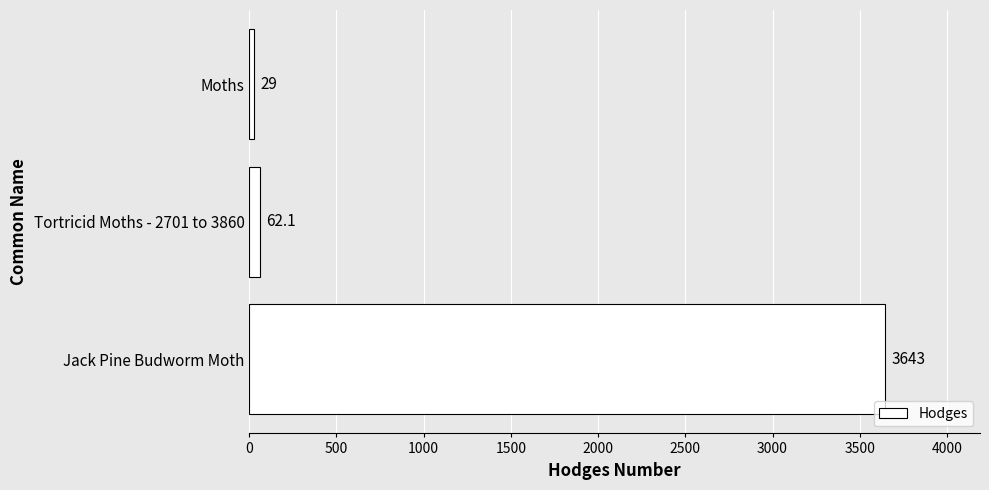

What is the change in value from Moths to Jack Pine Budworm Moth?

+3614.0